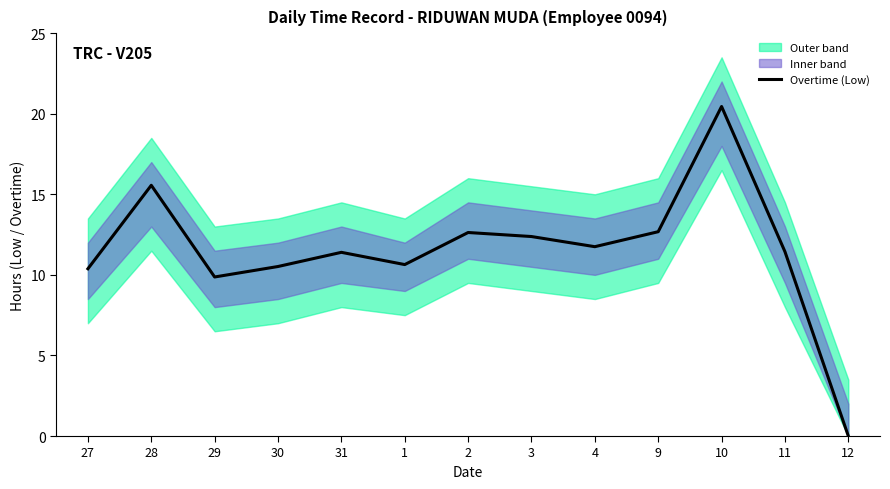

Where is the data nearest to the value 10?

29